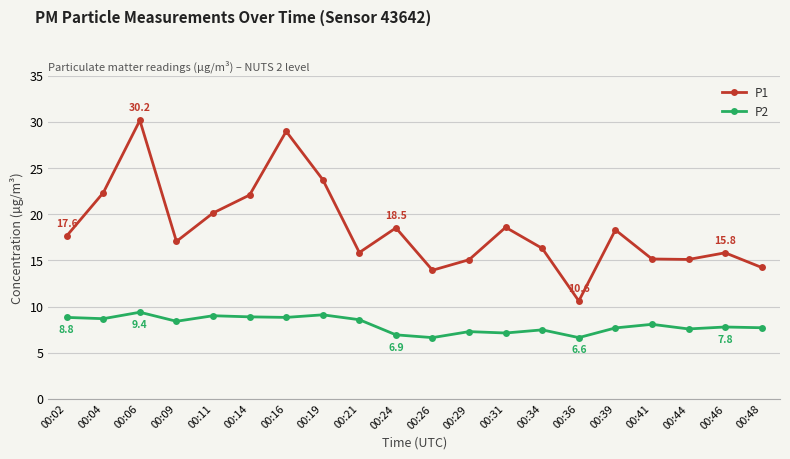

What is the total value across all series at 00:14?

31.0